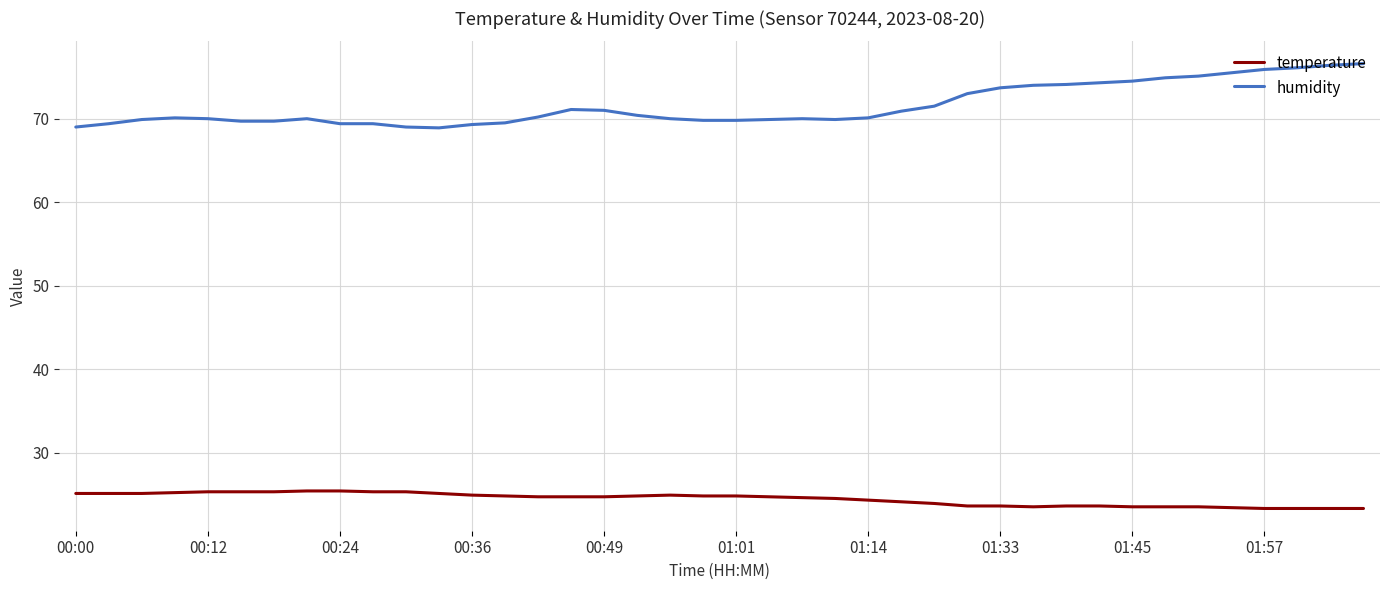

What is the sum of all temperature values?

977.1